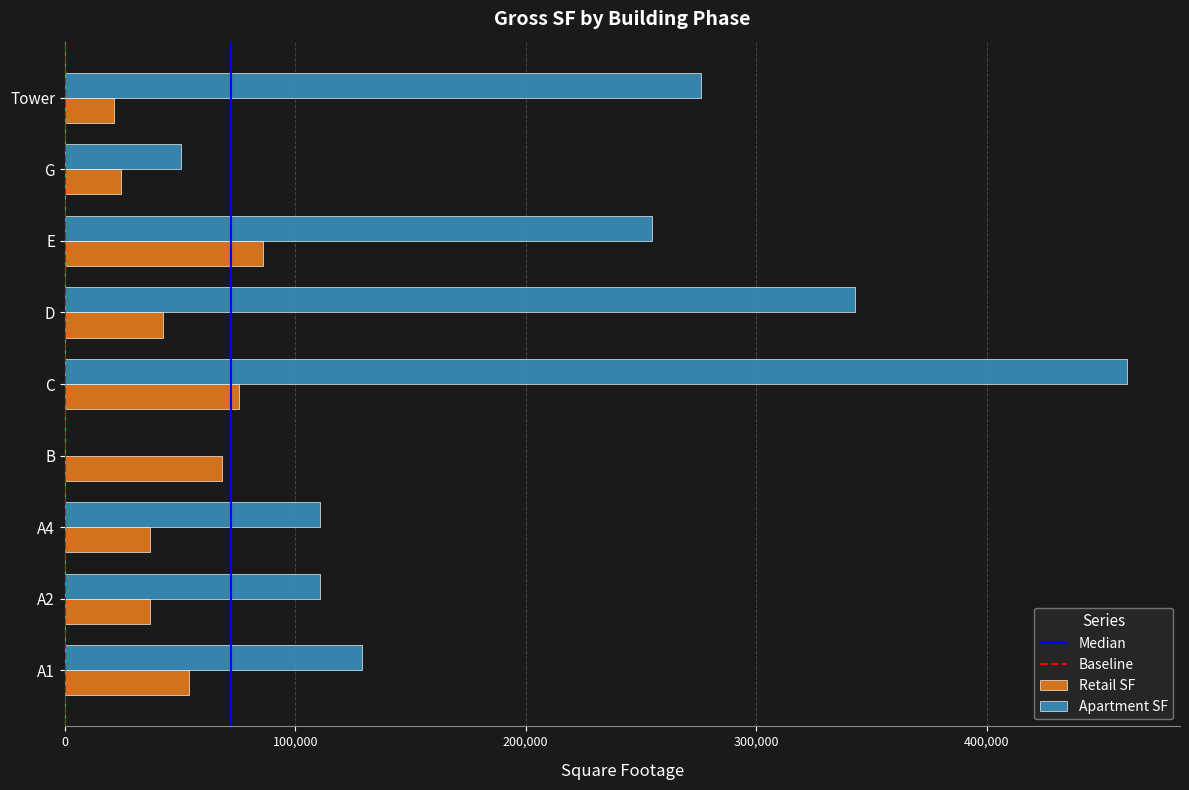

At which category is the sum across all series the highest?

C